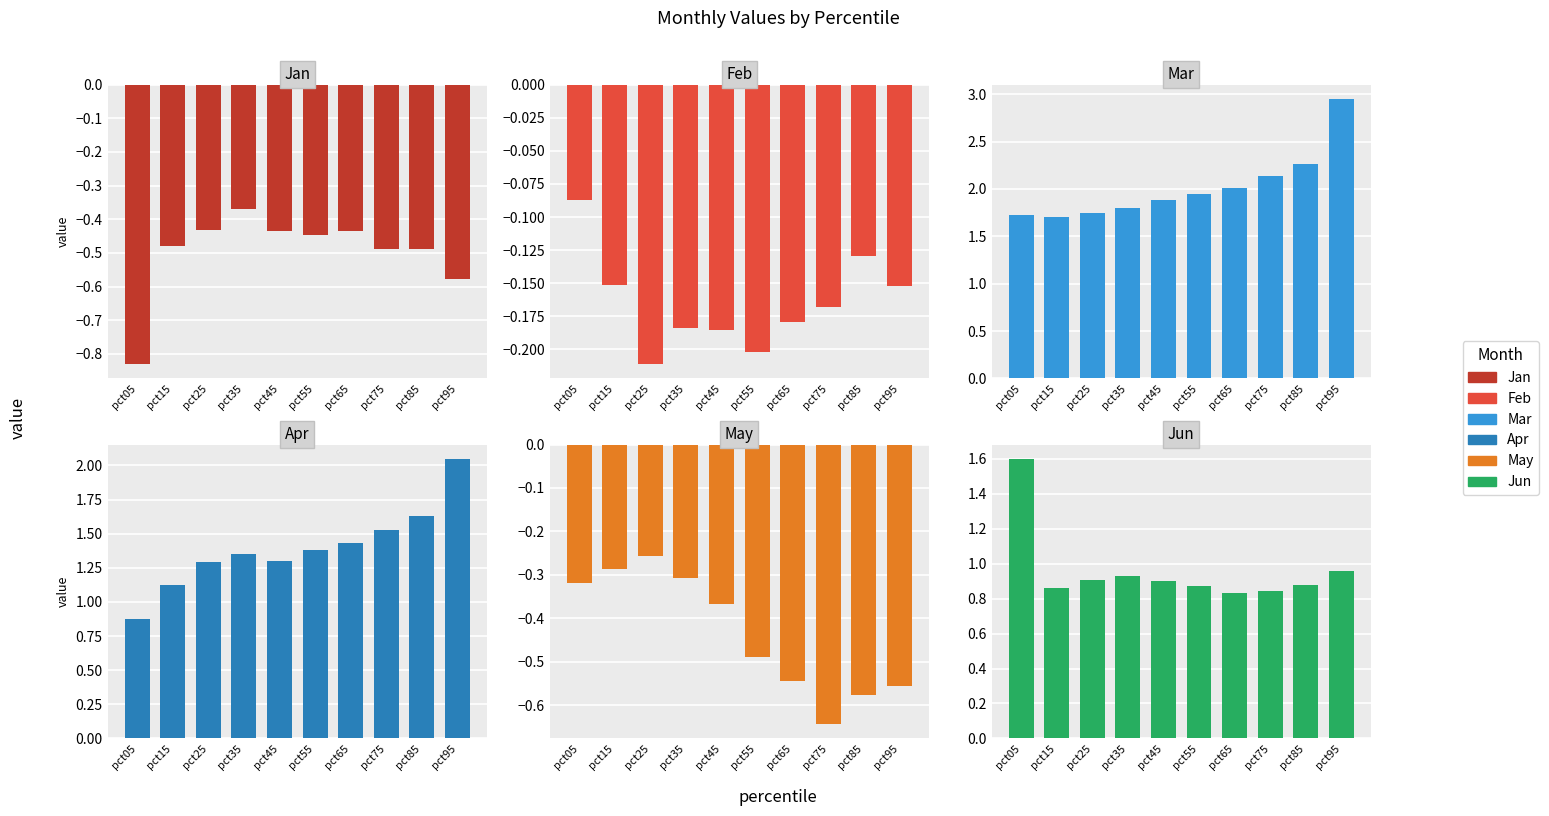

Which series changed the most between pct25 and pct55?

May